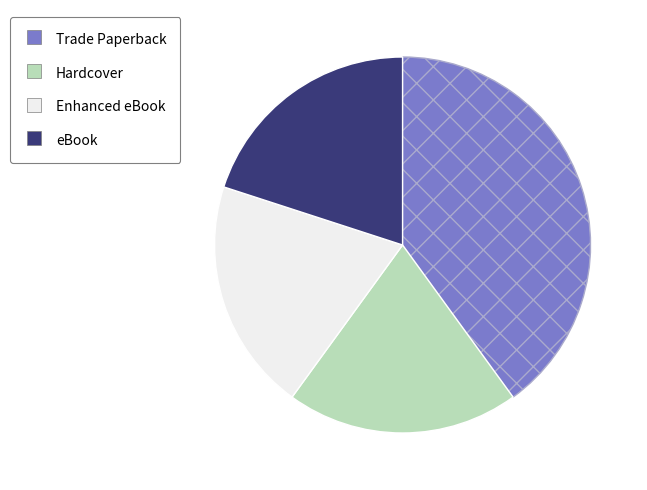

How many segments does this pie chart have?

4